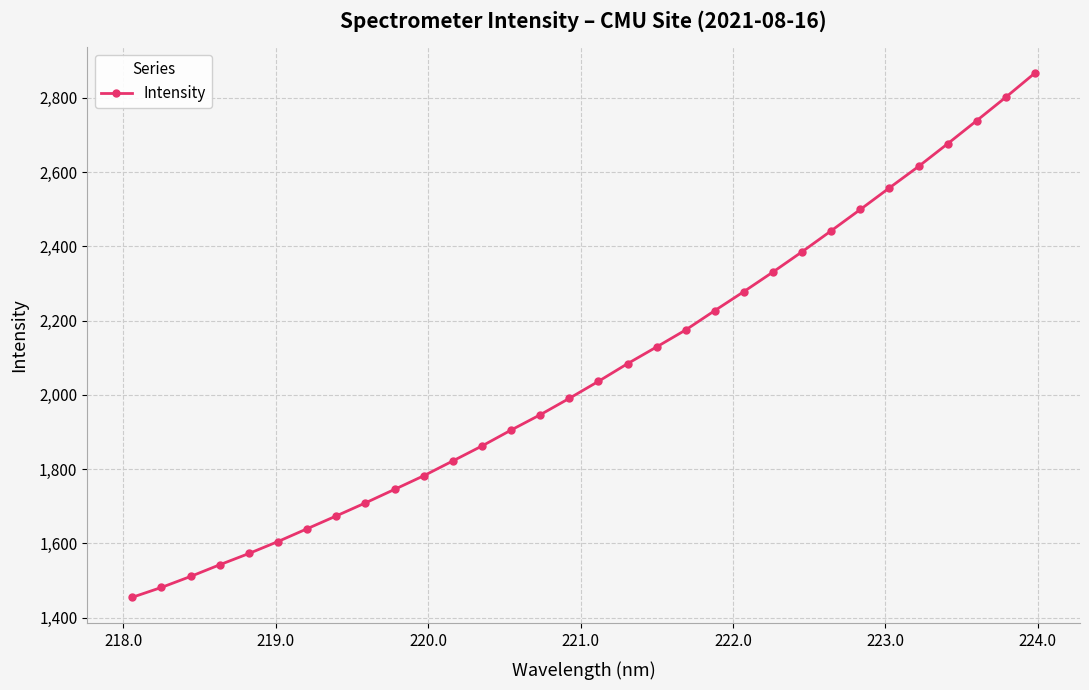

How many lines are shown in the chart?

1